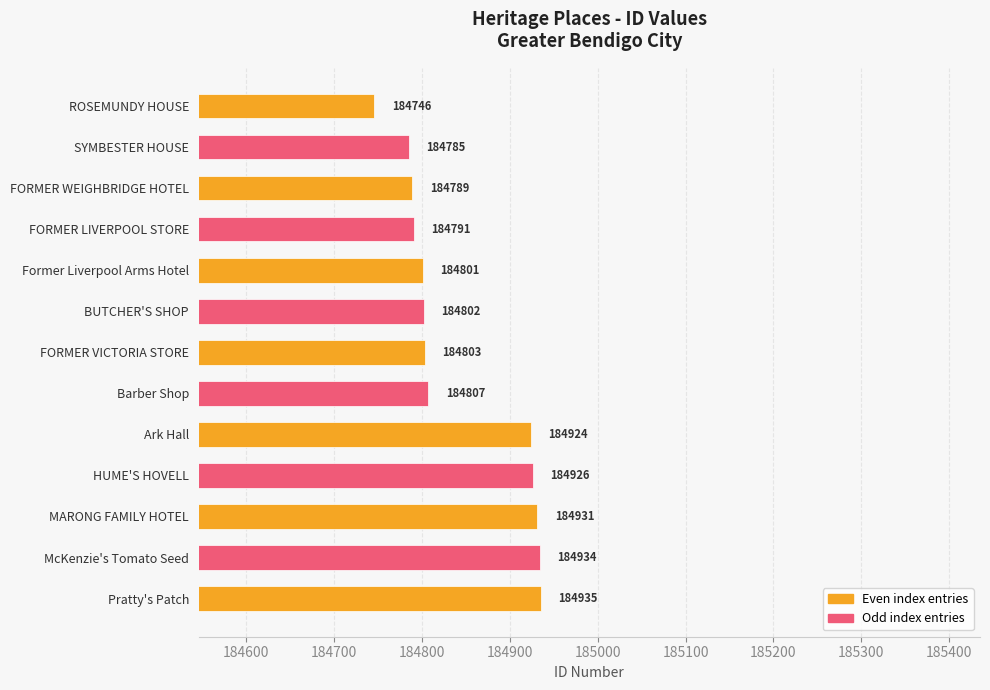

Reading top to bottom, extract all data points from this chart.

184746	184785	184789	184791	184801	184802	184803	184807	184924	184926	184931	184934	184935